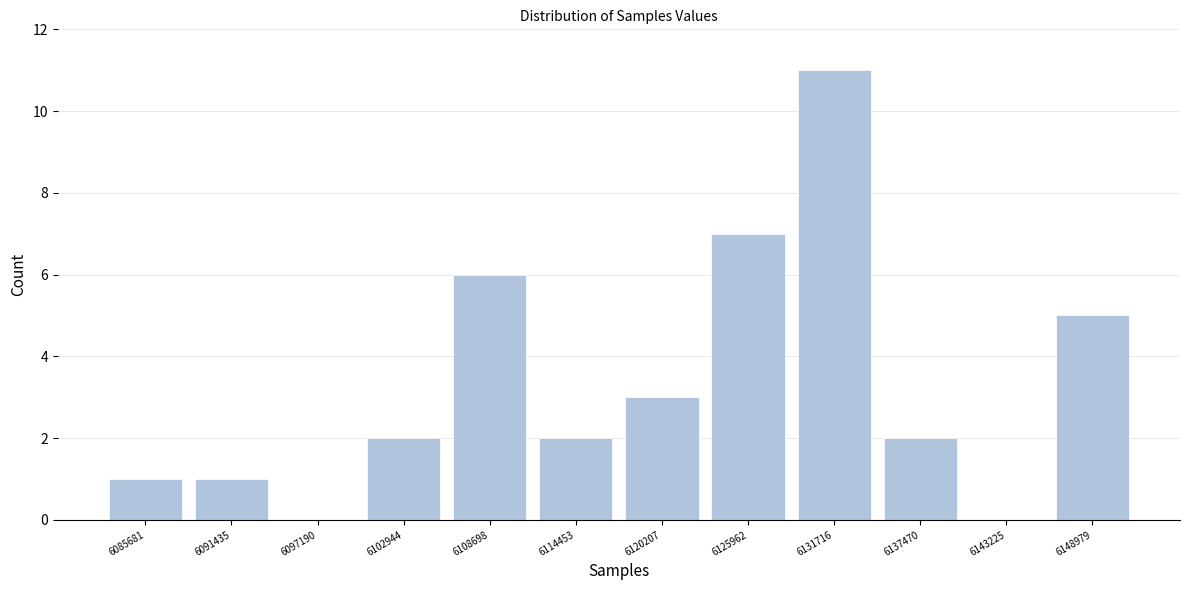

Reading left to right, list every bar in this chart as the range it spans on the x-axis followed by its height. Neither the bar edges nor the heights are printed on the chart, so give them approximately, as read against the axes.

6083000 to 6089000: 1
6089000 to 6094000: 1
6094000 to 6100000: 0
6100000 to 6106000: 2
6106000 to 6112000: 6
6112000 to 6117000: 2
6117000 to 6123000: 3
6123000 to 6129000: 7
6129000 to 6135000: 11
6135000 to 6140000: 2
6140000 to 6146000: 0
6146000 to 6152000: 5